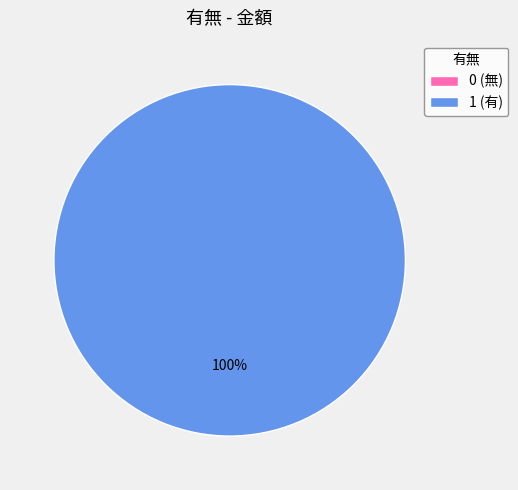

How many slices are in this pie chart?

2